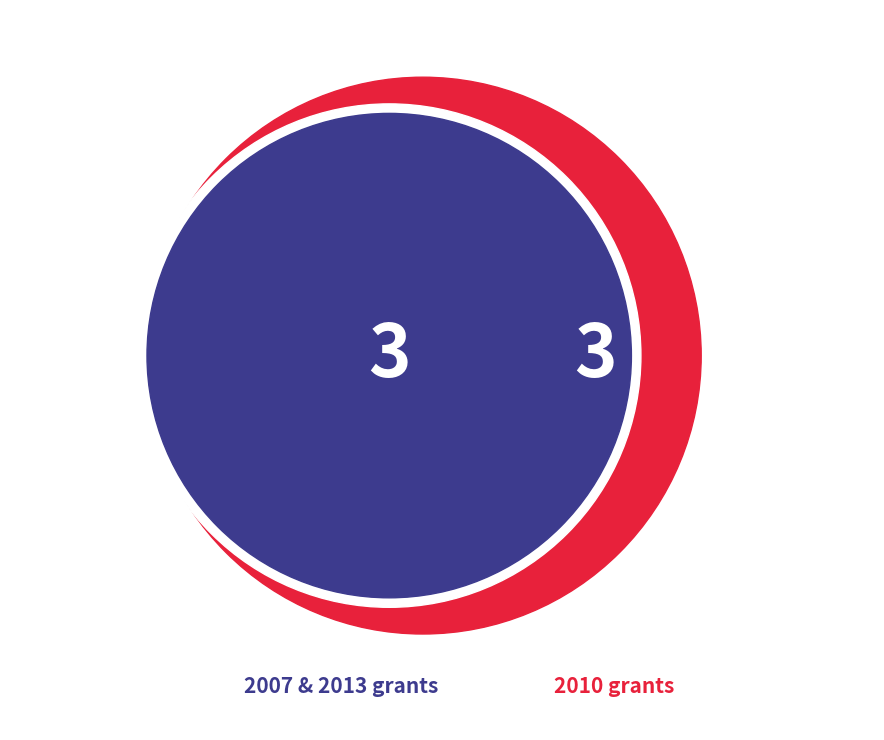

Is 2010 the majority of the pie?

No